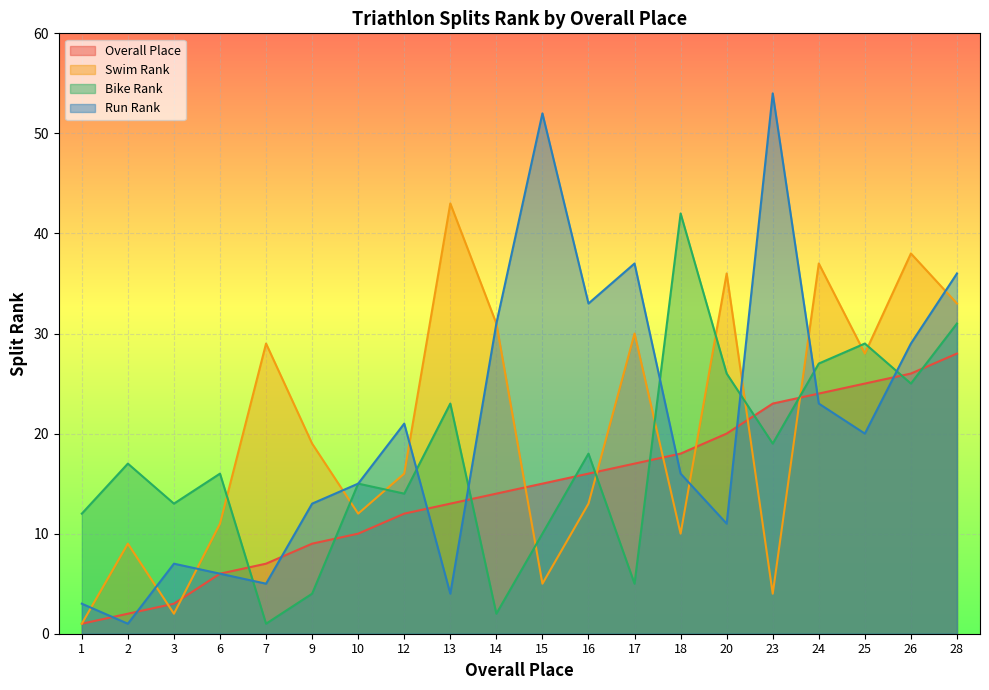

Does the chart display data point markers on the line(s)?

No